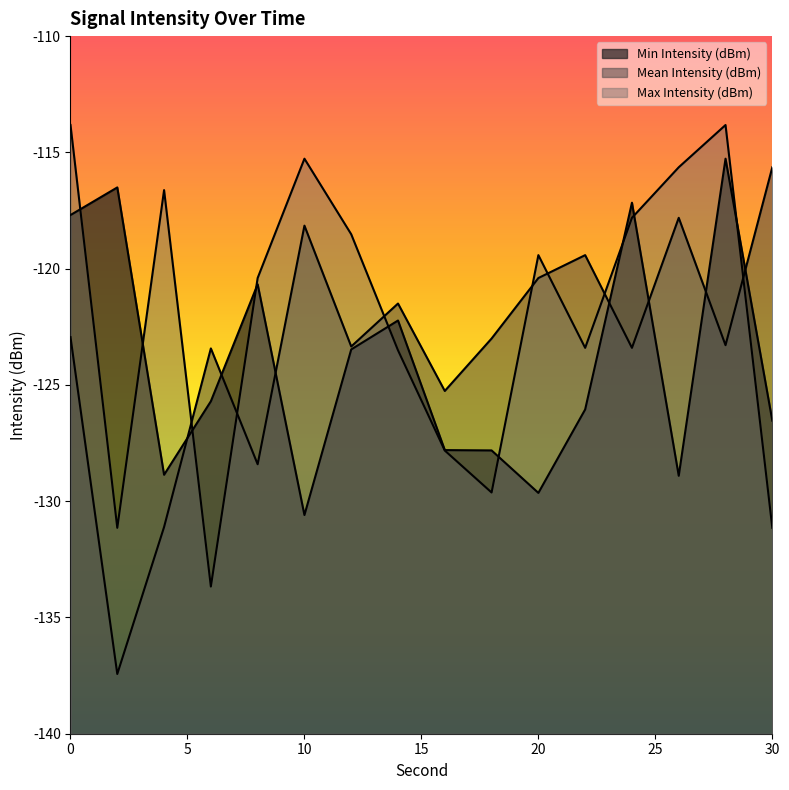

Which category has the highest value in the Min Intensity (dBm) series?

28